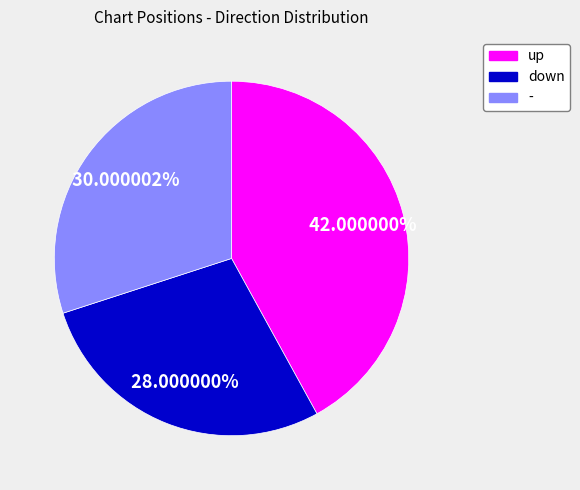

What percentage is NOT represented by -?

70.0%